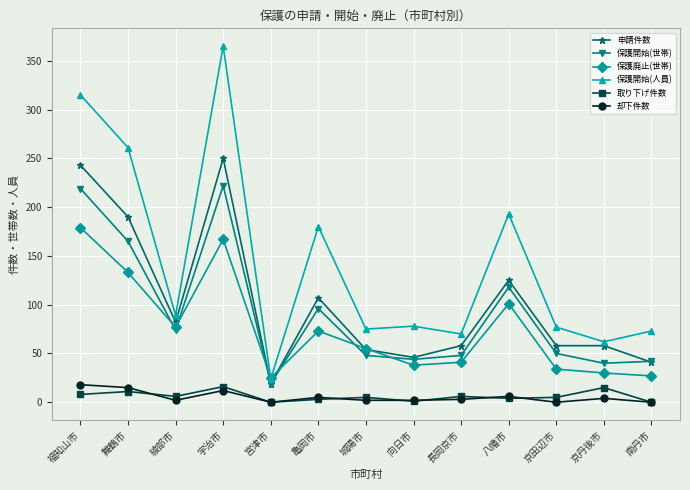

At which category does the chart reach its peak across all series?

宇治市